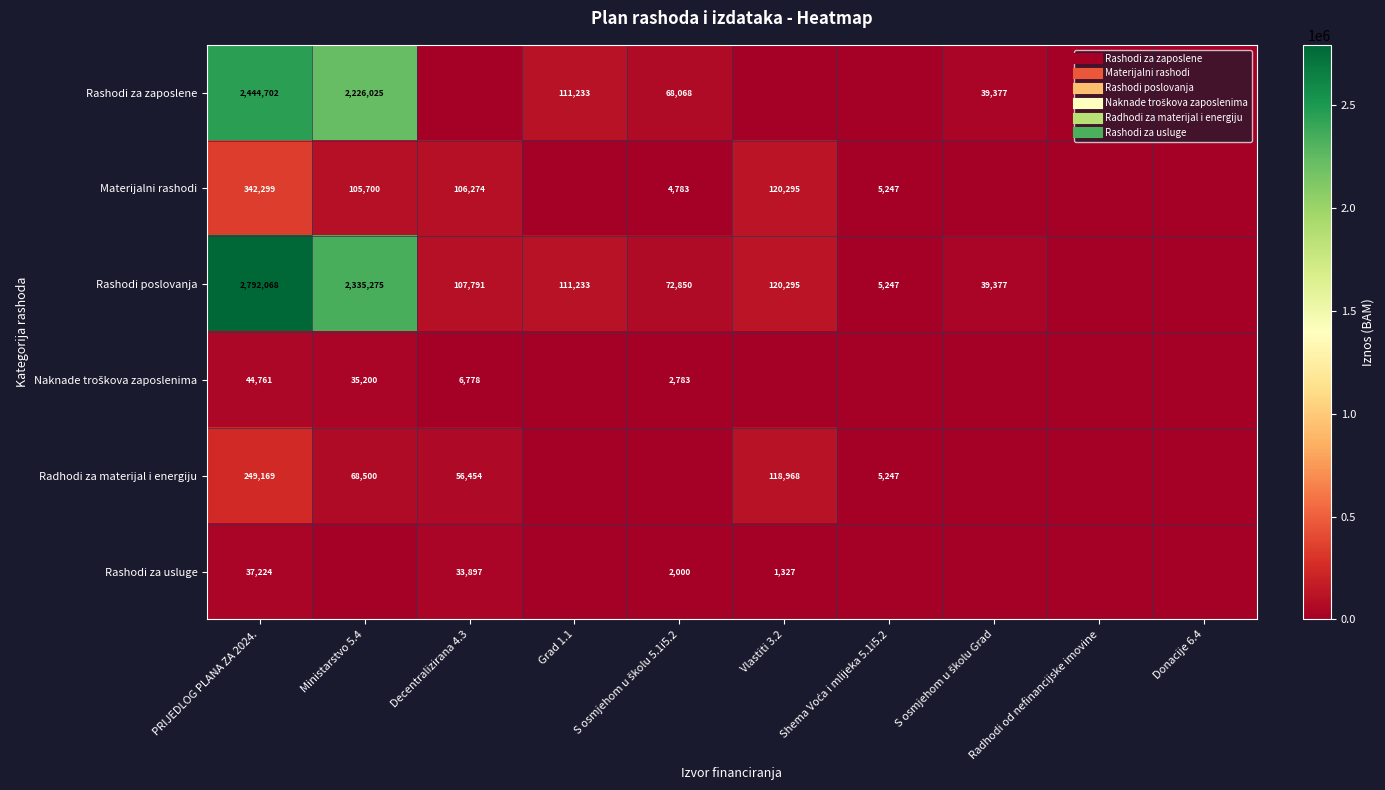

Where is Materijalni rashodi nearest to the value 171149?

Vlastiti 3.2